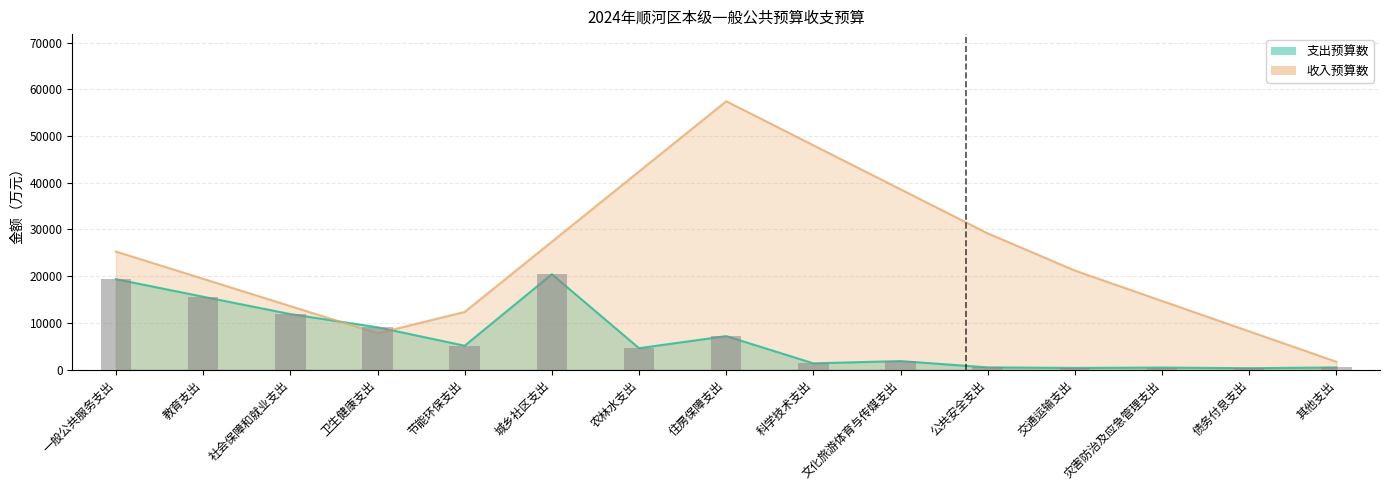

Where is the data nearest to the value 10369?

卫生健康支出